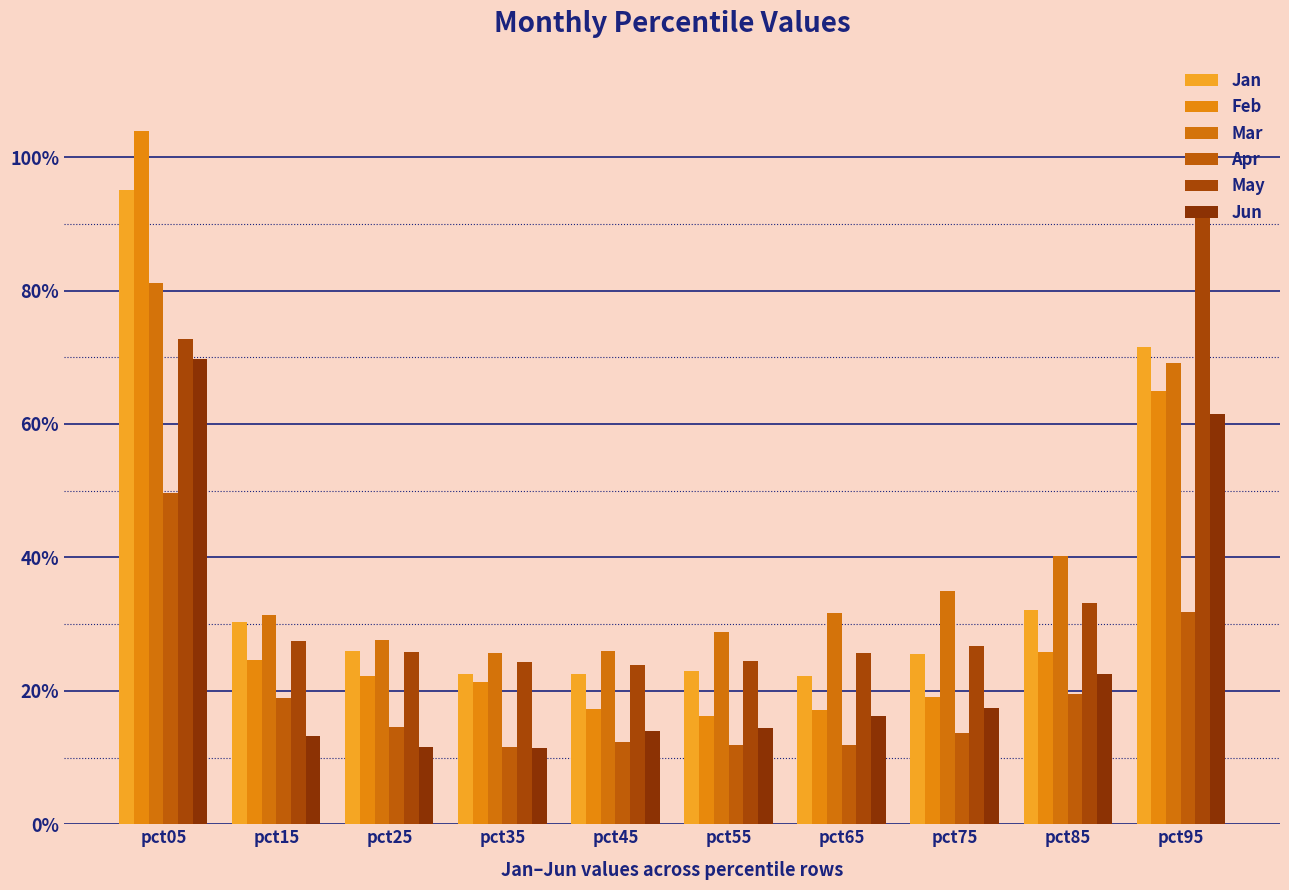

Which has a higher value, pct05 or pct85?

pct05